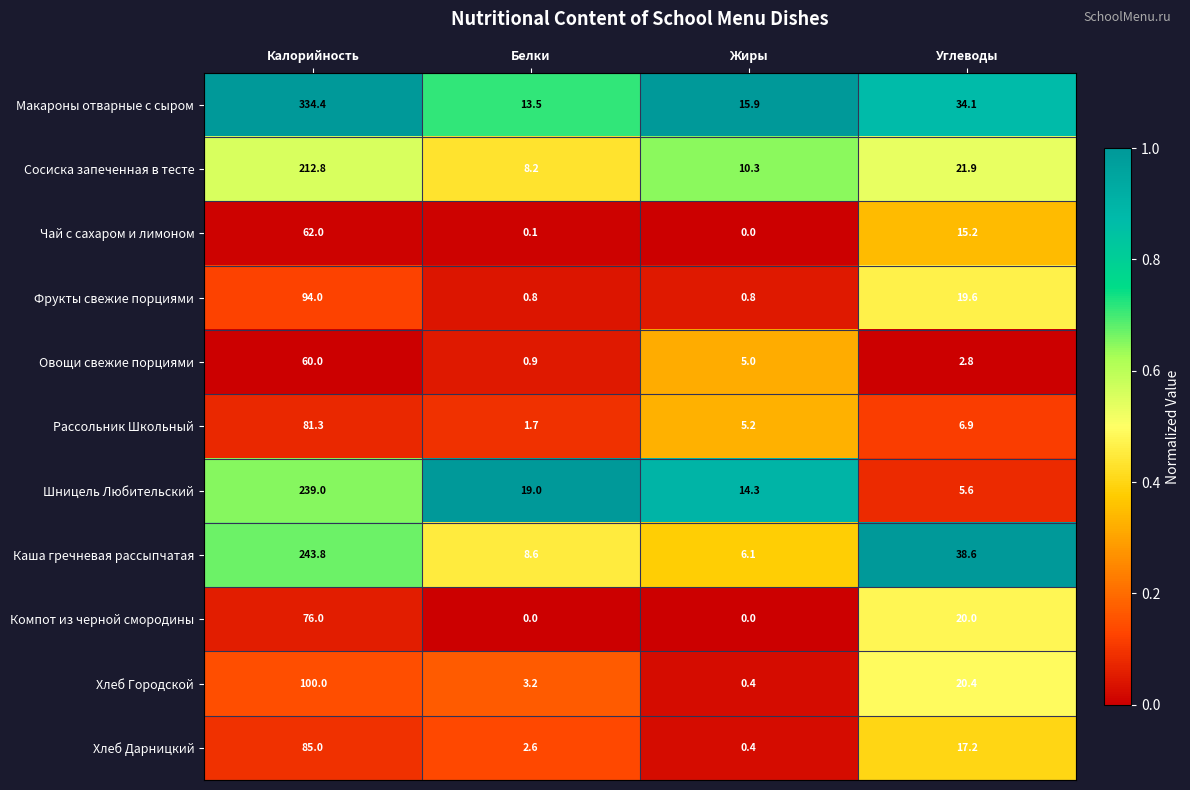

True or false: Сосиска запеченная в тесте has a value of 16.2 at Жиры.

False